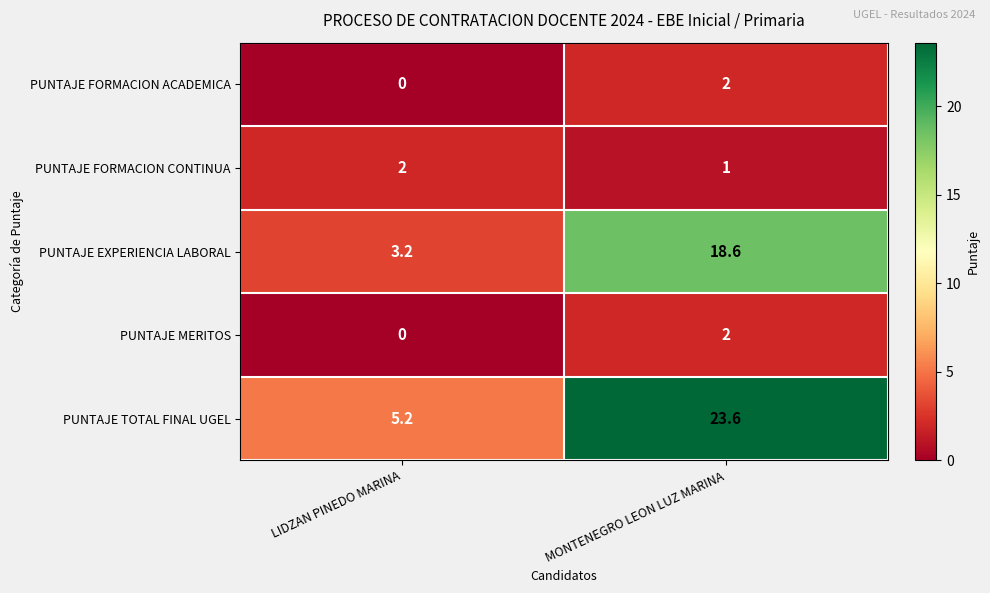

True or false: PUNTAJE FORMACION ACADEMICA has a value of -0.9 at LIDZAN PINEDO MARINA.

False